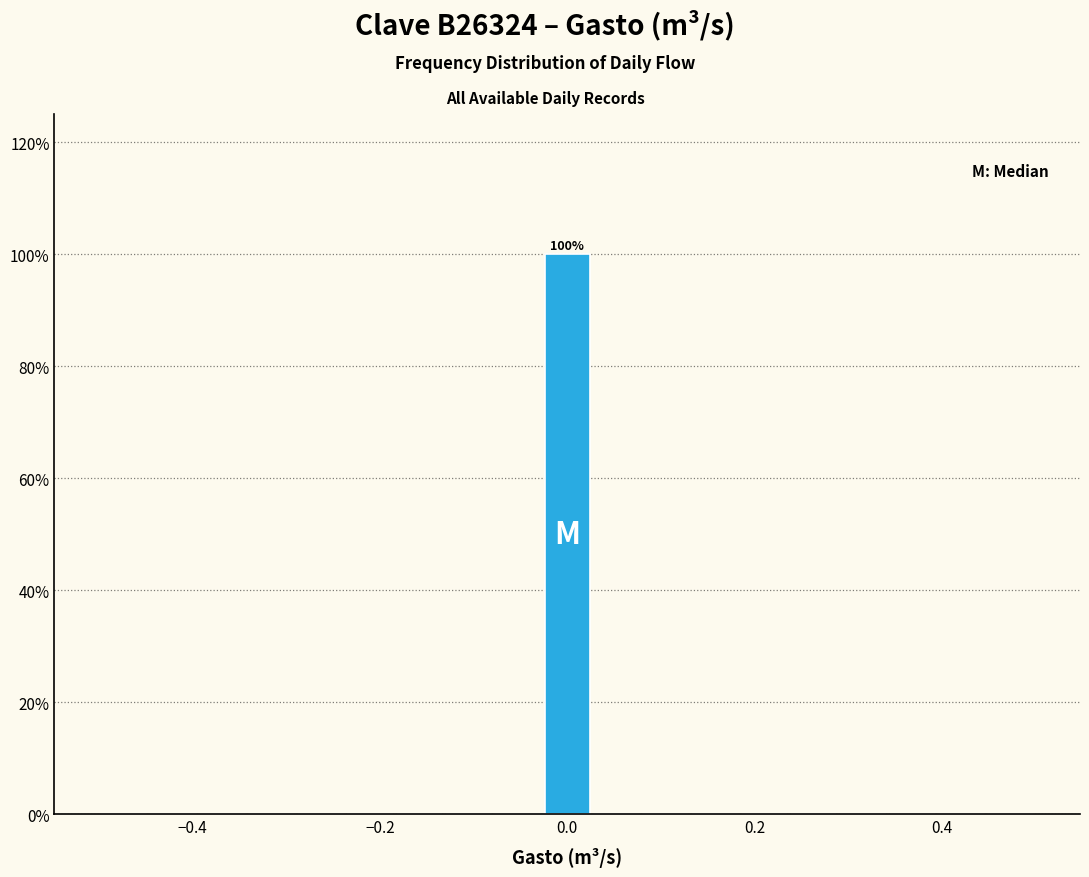

Read against the x-axis, roughly where is the centre of the tallest bar?

0.00